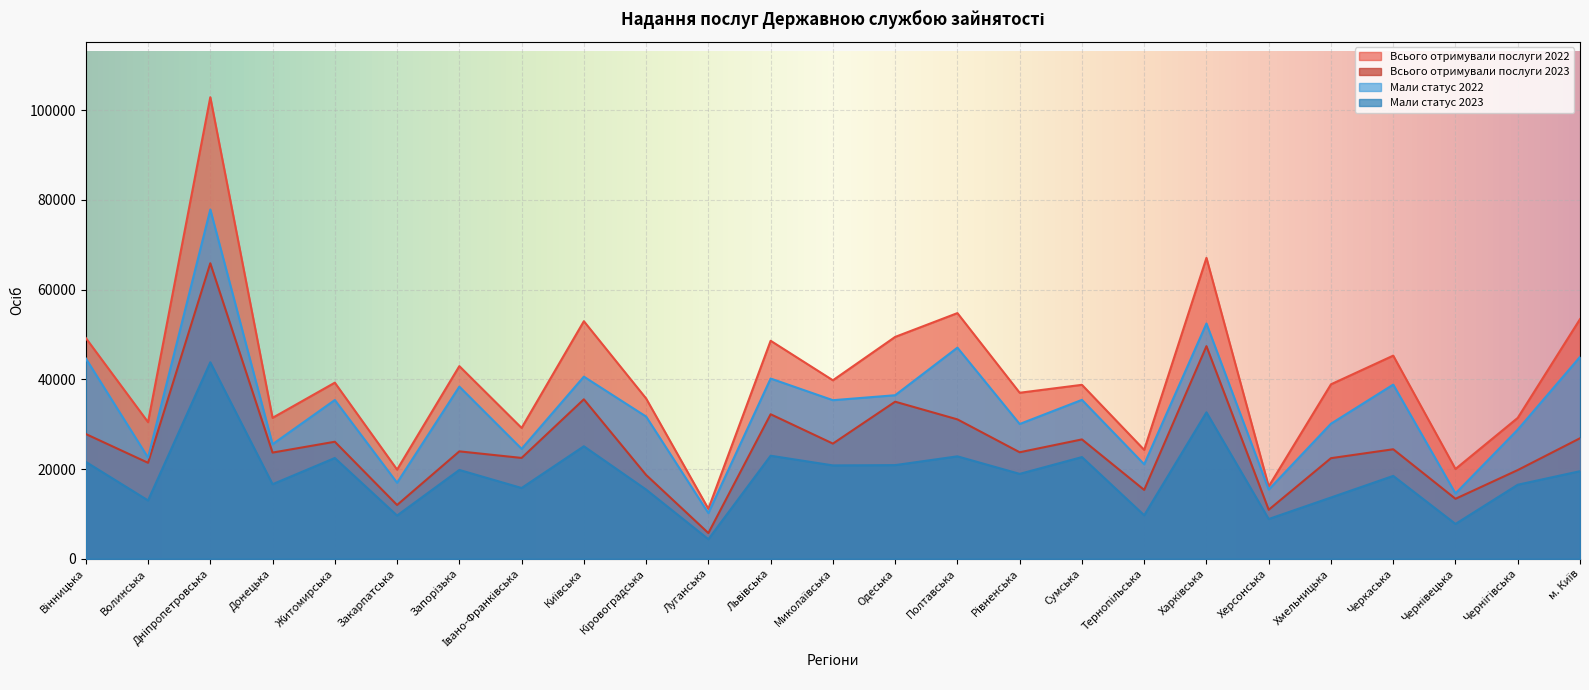

At which category does Мали статус 2022 reach its first local valley?

Волинська